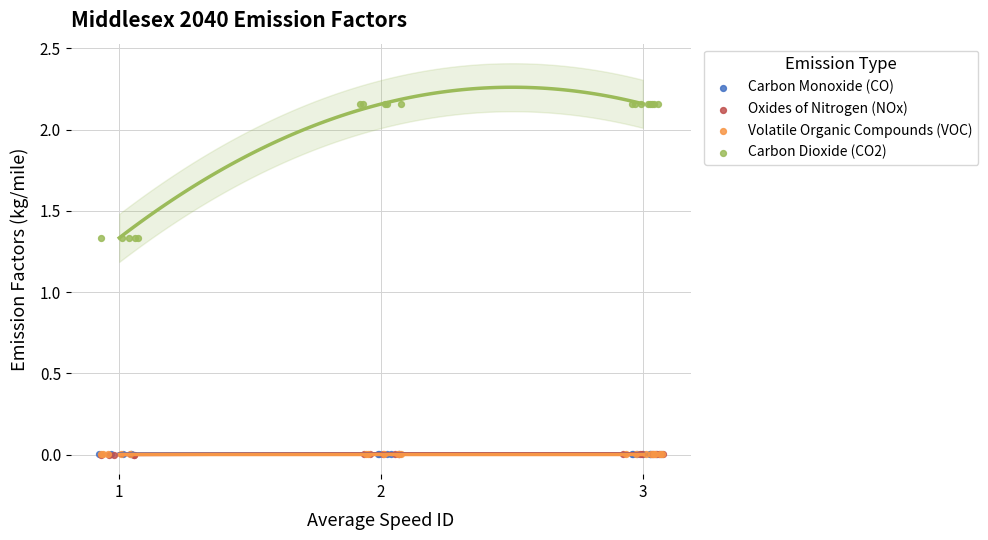

Which series contains the highest Y value?

Carbon Dioxide (CO2)